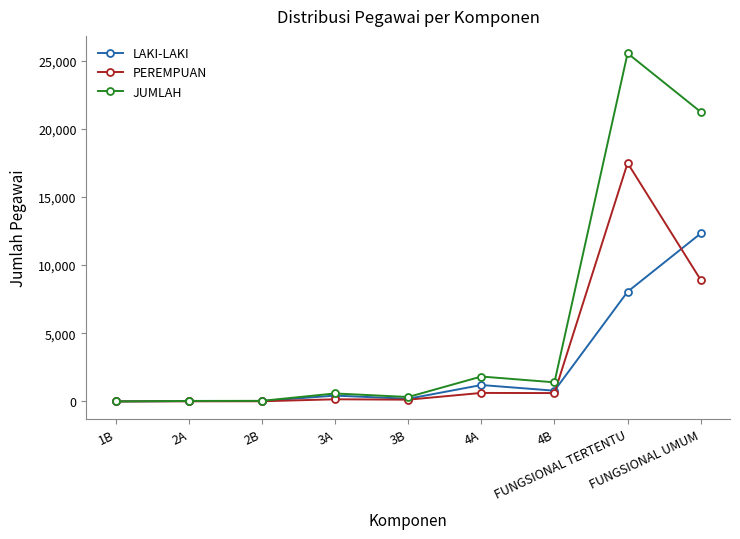

Is the value of PEREMPUAN at FUNGSIONAL UMUM greater than the value of LAKI-LAKI at 3B?

Yes